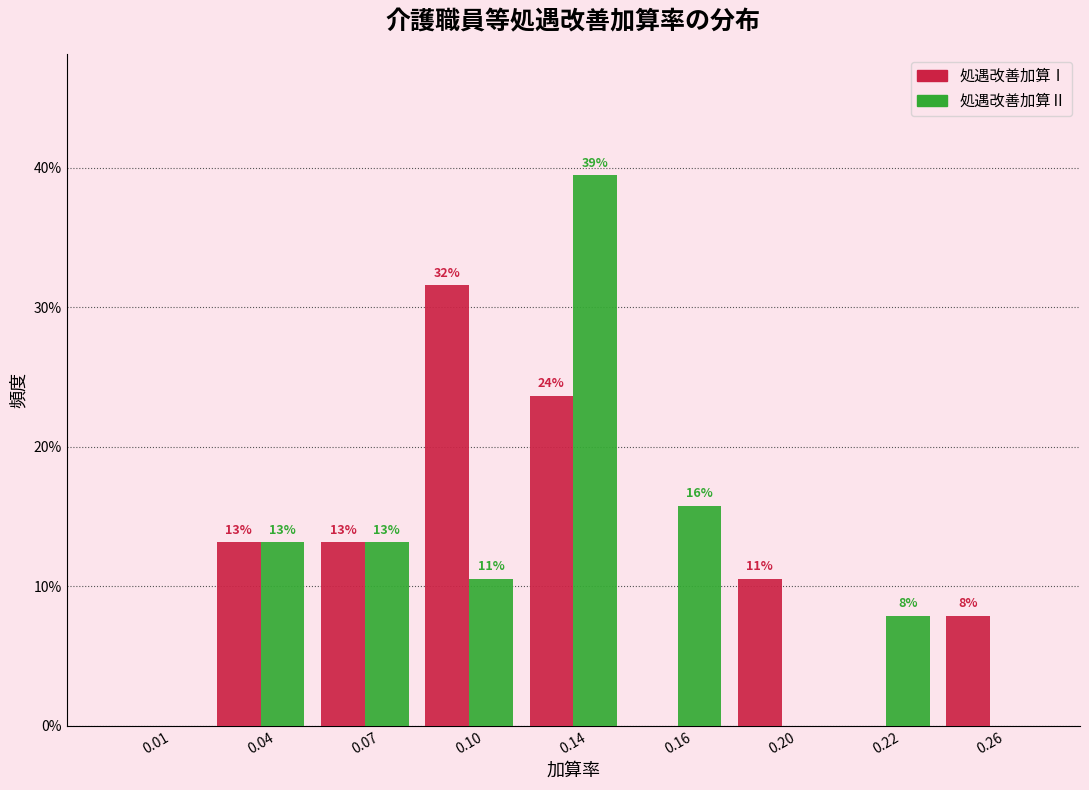

What are all the series names shown in the legend?

処遇改善加算Ⅰ, 処遇改善加算Ⅱ